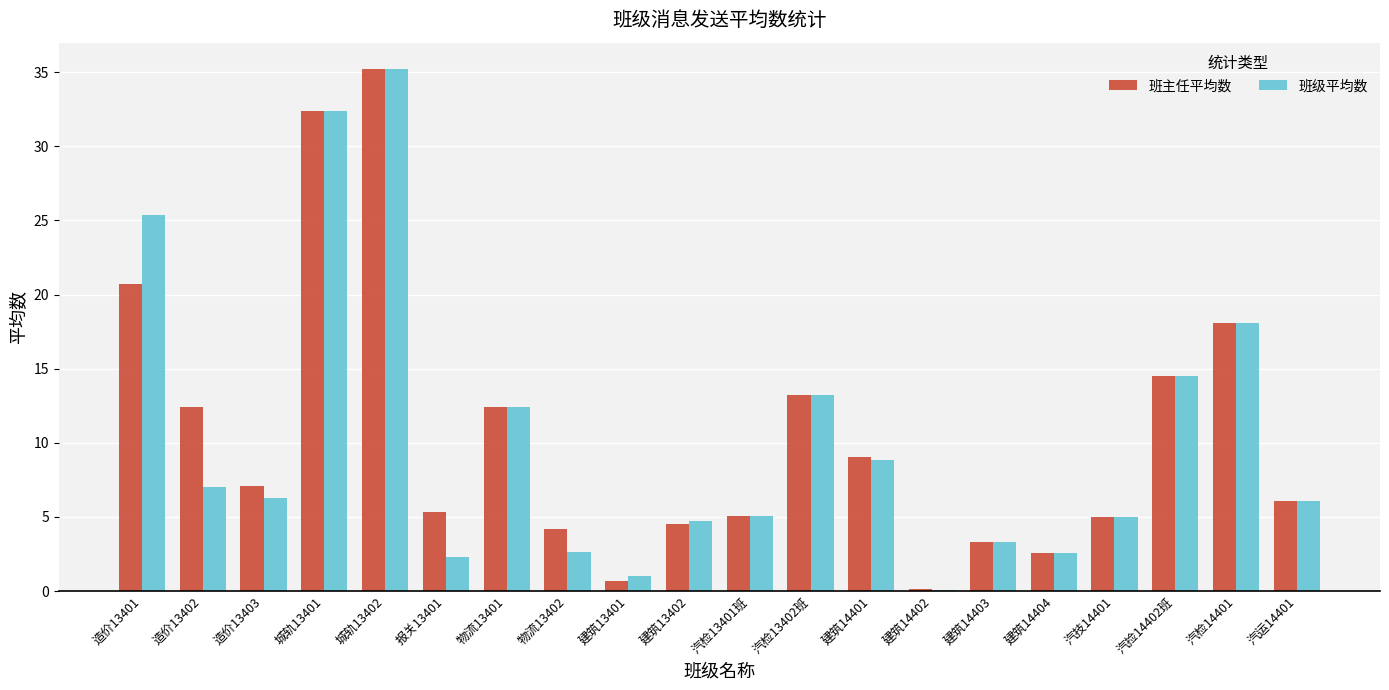

Where is 班主任平均数 nearest to the value 17?

汽检14401